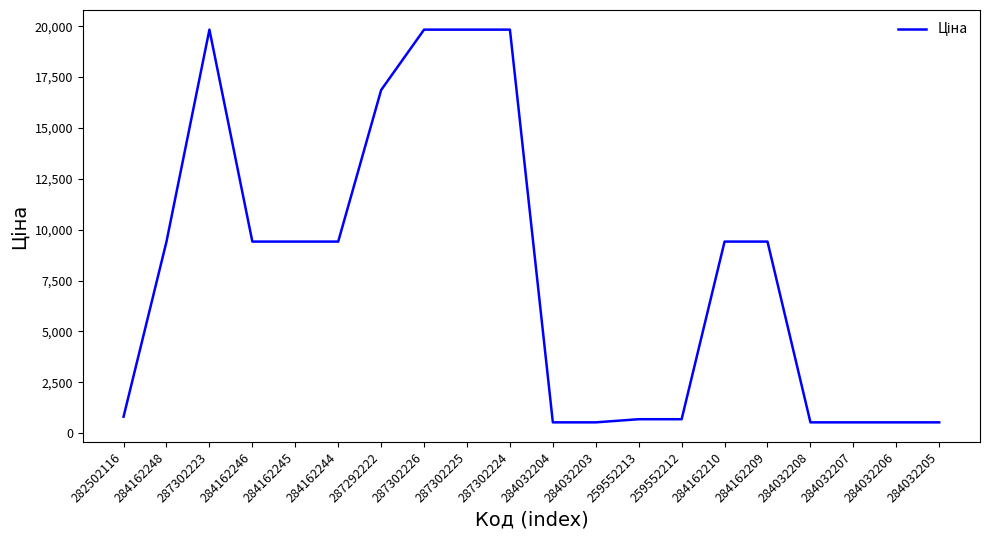

Reading left to right, list all the values displayed in this chart.

813.0	9416.9	19831.1	9416.9	9416.9	9416.9	16863.2	19831.1	19831.1	19831.1	535.4	535.4	689.1	689.1	9416.9	9416.9	535.4	535.4	535.4	535.4